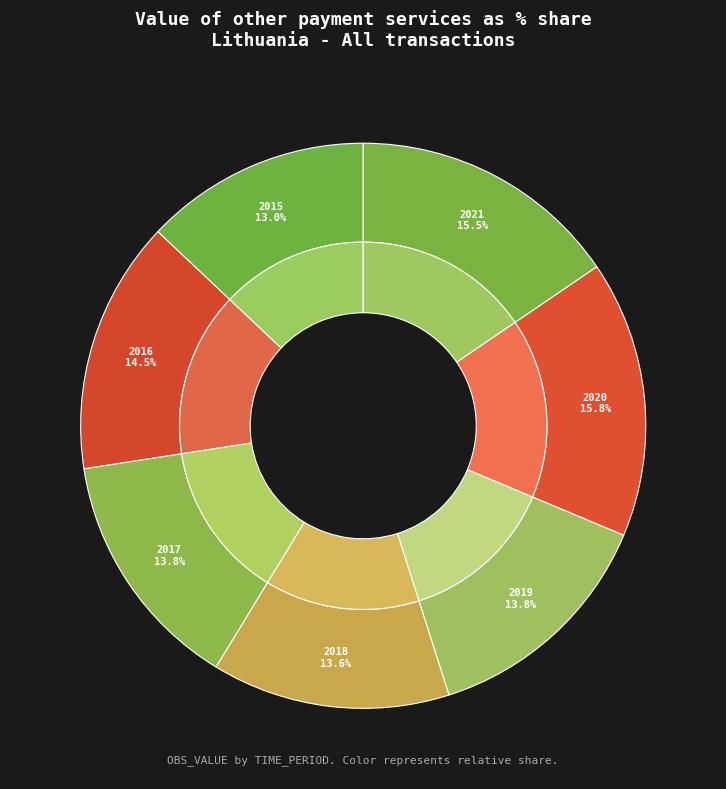

Between 2021 and 2017, which is larger?

2021